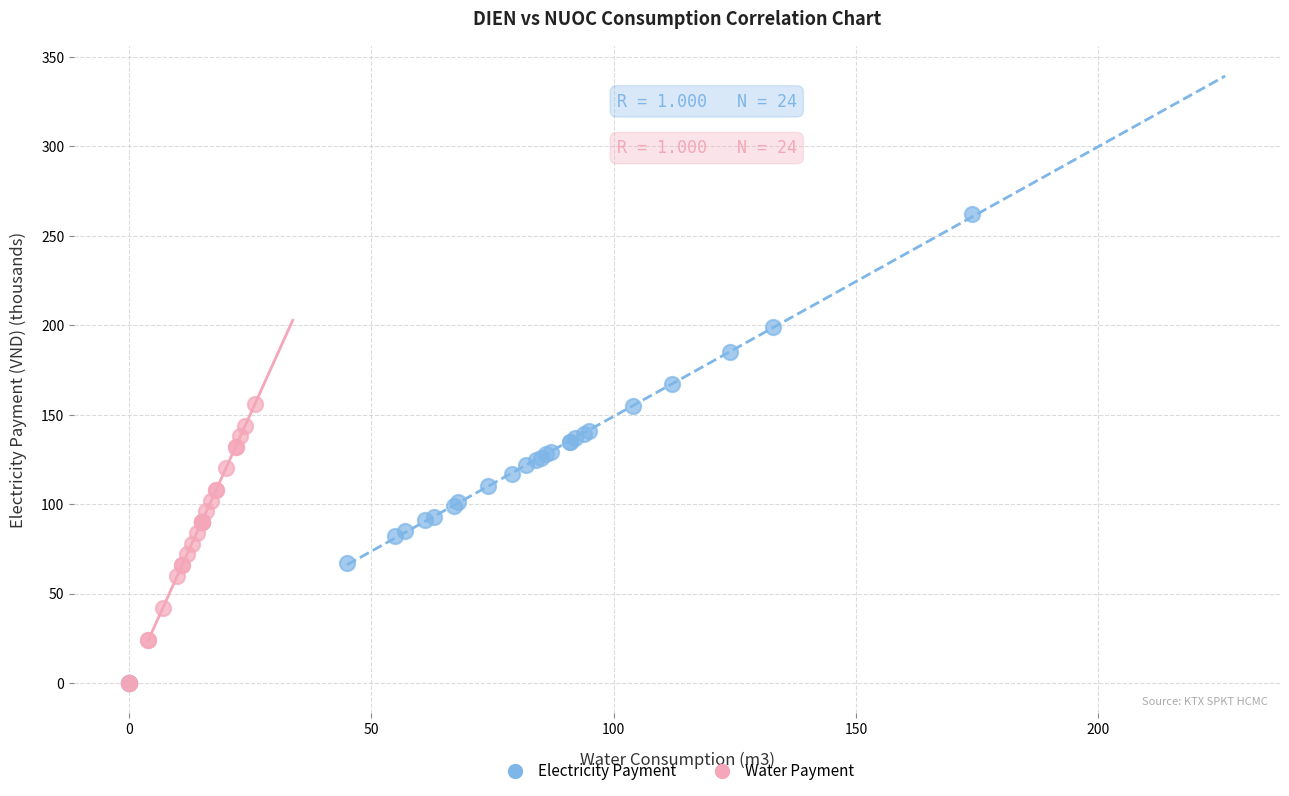

Which series has the widest spread of Y values?

Electricity Payment